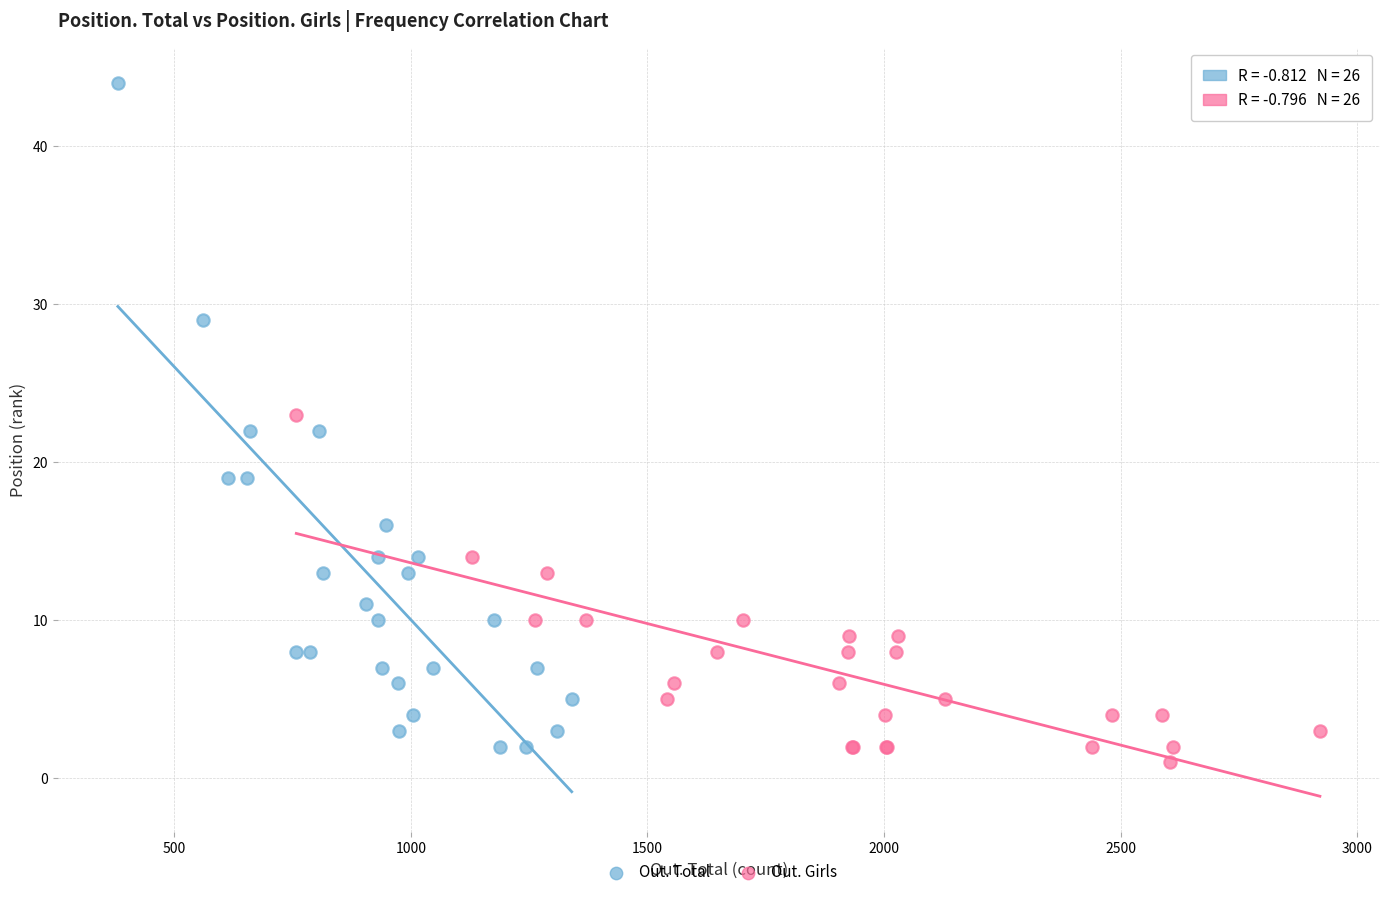

Which series has the widest spread of Y values?

Out. Total